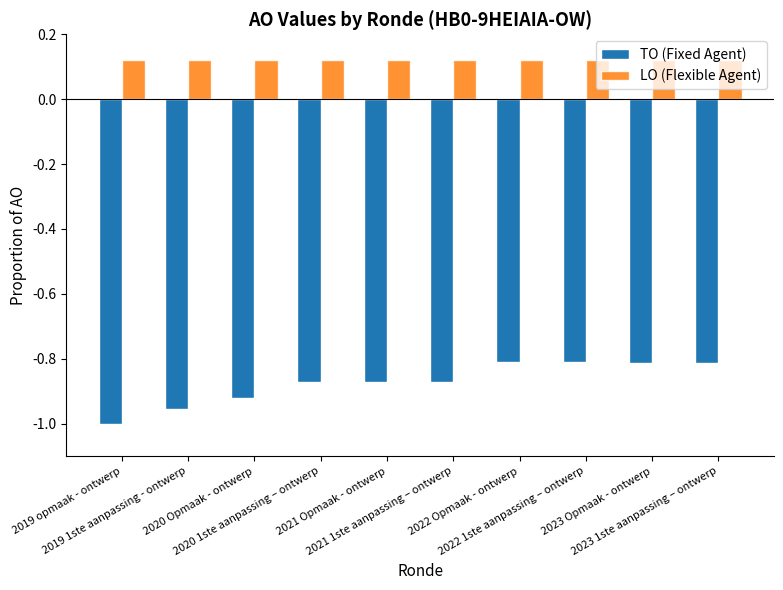

List the series in order of their peak value, highest first.

LO (Flexible Agent), TO (Fixed Agent)